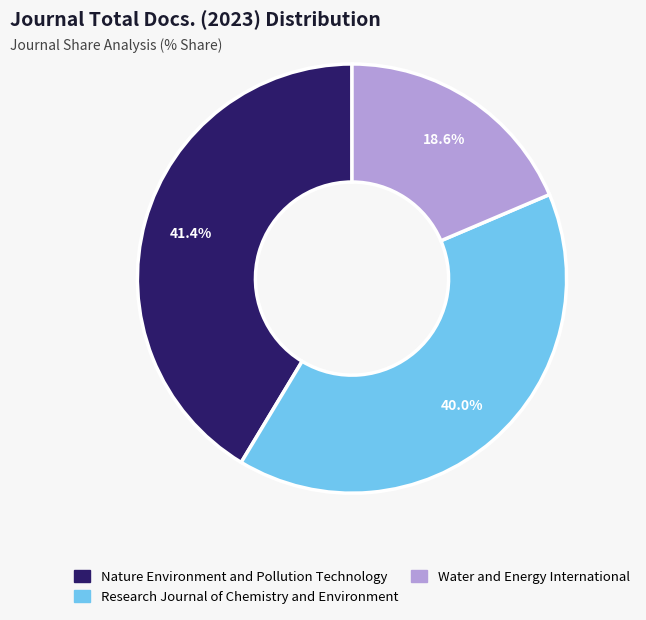

Count the number of slices in the pie.

3